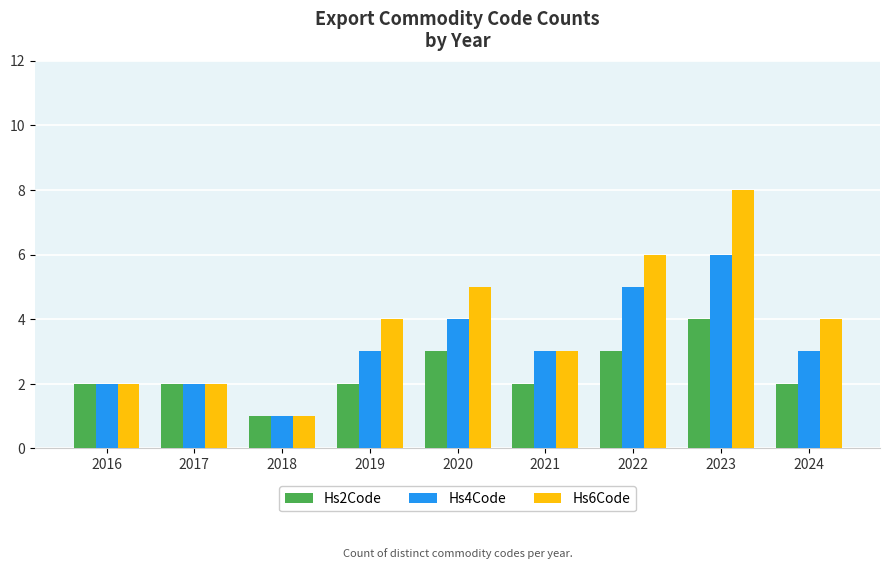

What value does the Hs2Code series have at 2019?

2